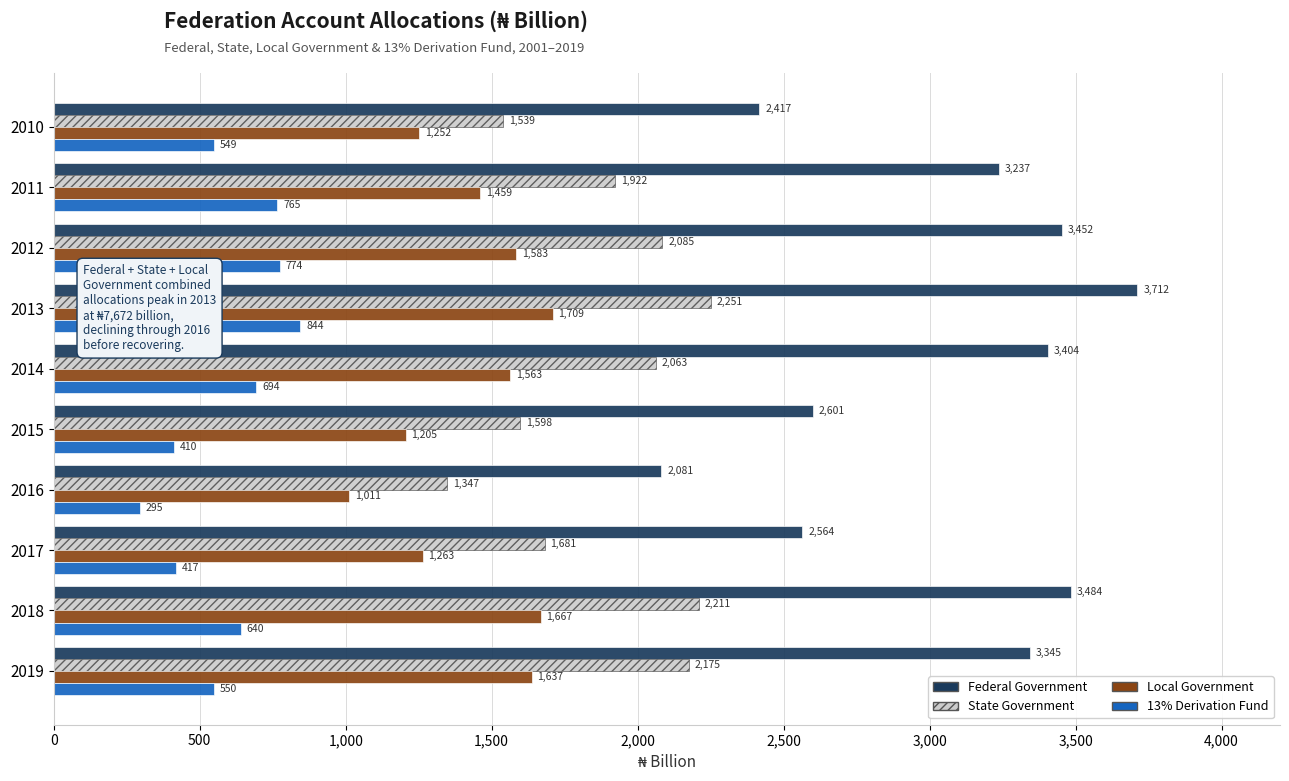

What is the sum of the State Government values at 2013 and 2015?

3849.0